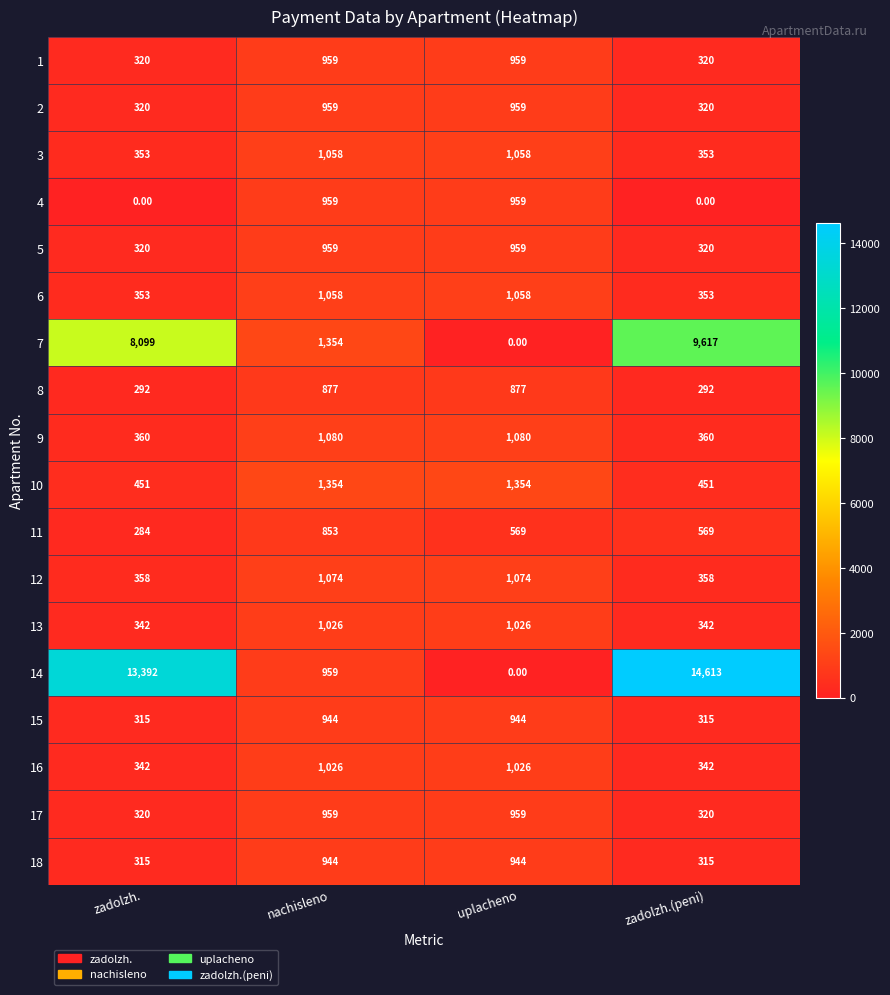

Which series has the widest spread of values?

14